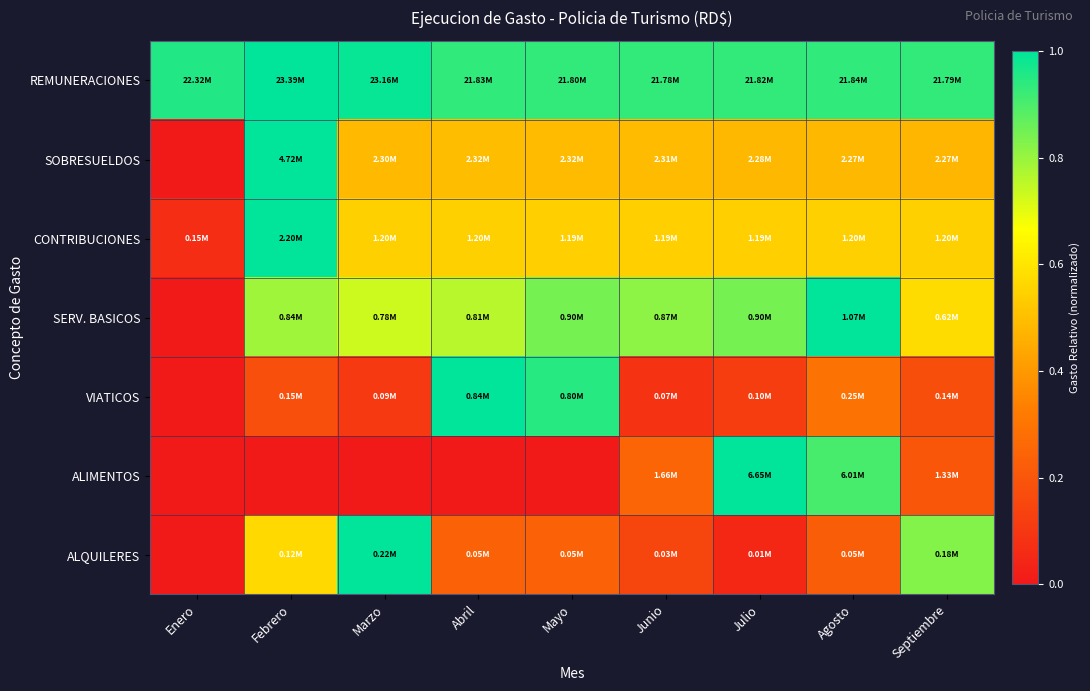

What is the difference between the highest and lowest values at Septiembre?

0.8